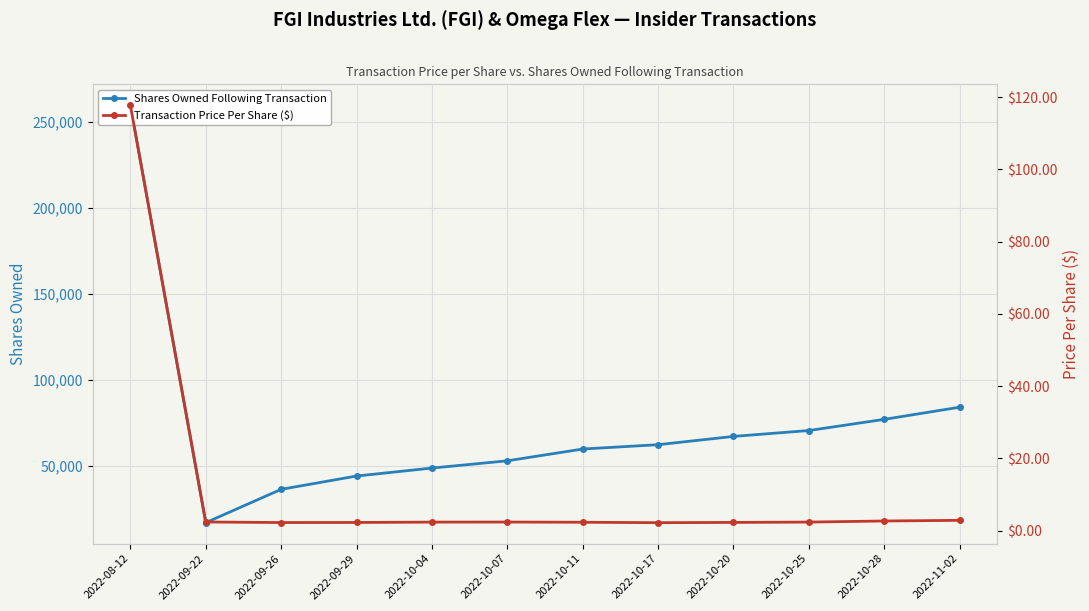

Where is the first local minimum for Transaction Price Per Share ($)?

2022-09-26